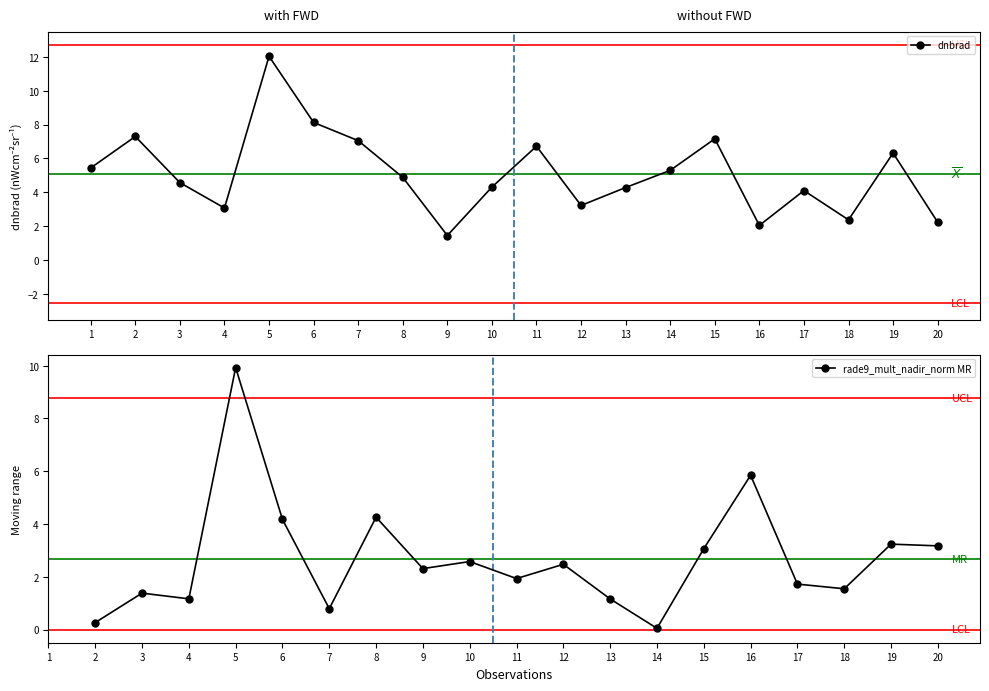

What is the change in value from 3 to 14?

+0.7